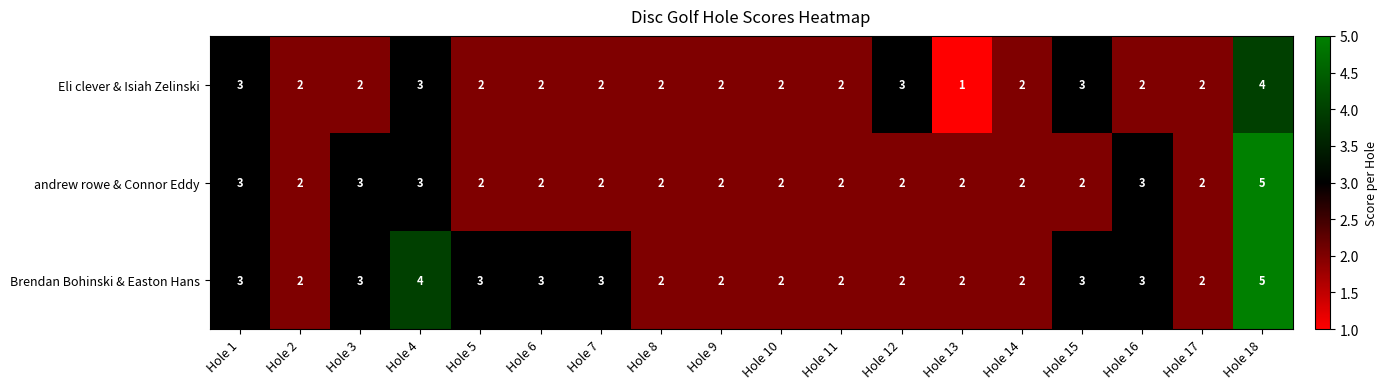

At which category is the sum across all series the highest?

Hole 18